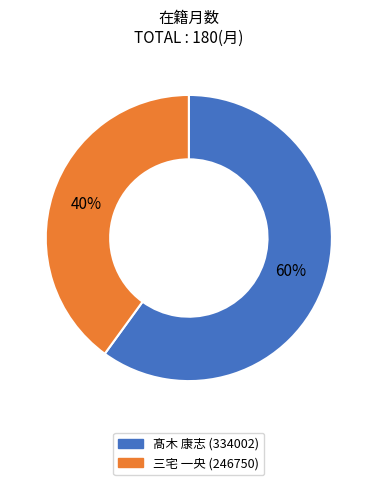

Rank the categories by value from highest to lowest.

髙木 康志 (334002), 三宅 一央 (246750)